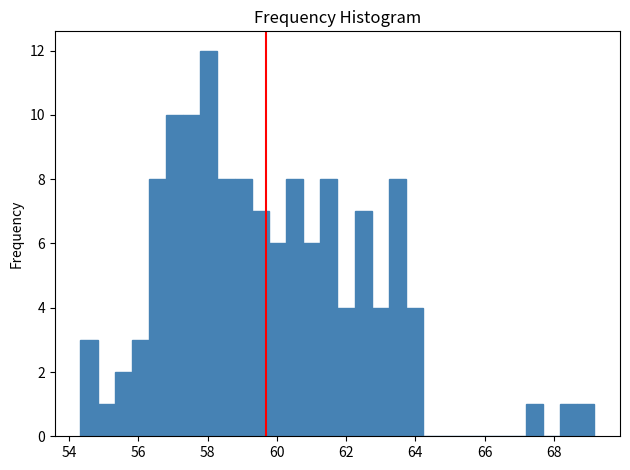

Around what value on the x-axis is the tallest bar? Give the approximate position of its centre, as read against the axis.

58.0